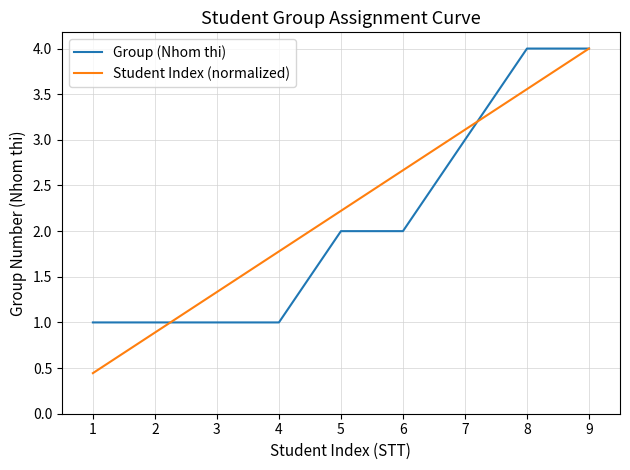

The value of Group (Nhom thi) at 7 is 3.0. True or false?

True